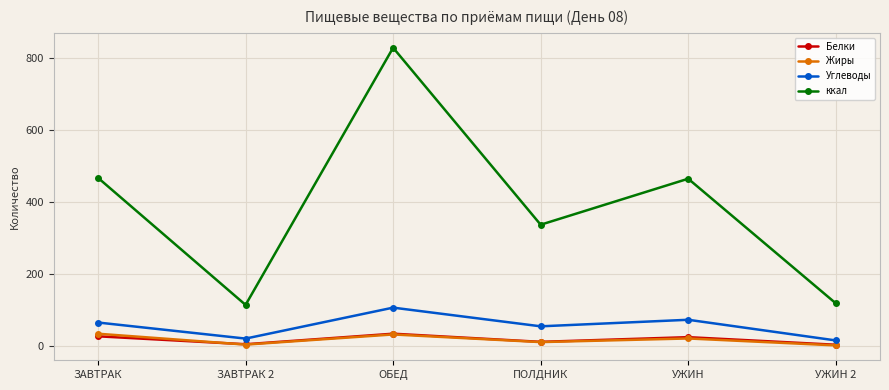

What is the spread (max minus min) of values at УЖИН?

443.9